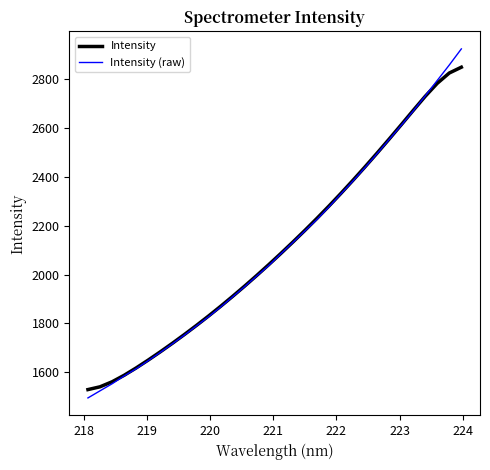

What is the maximum value for Intensity?

2847.2